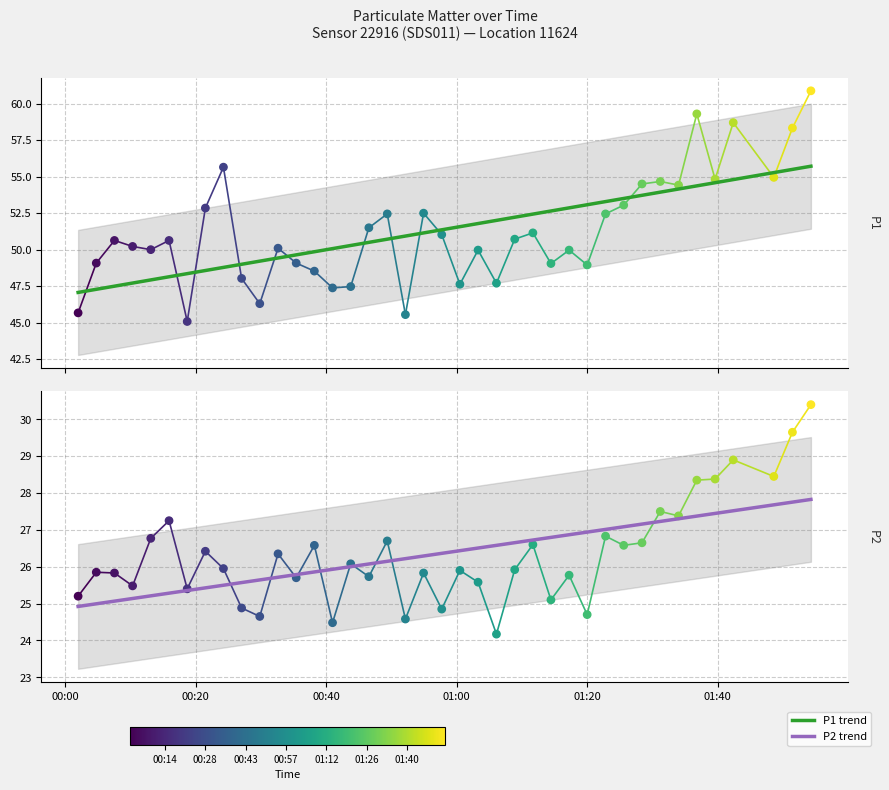

Which series has the largest total across all categories?

P1